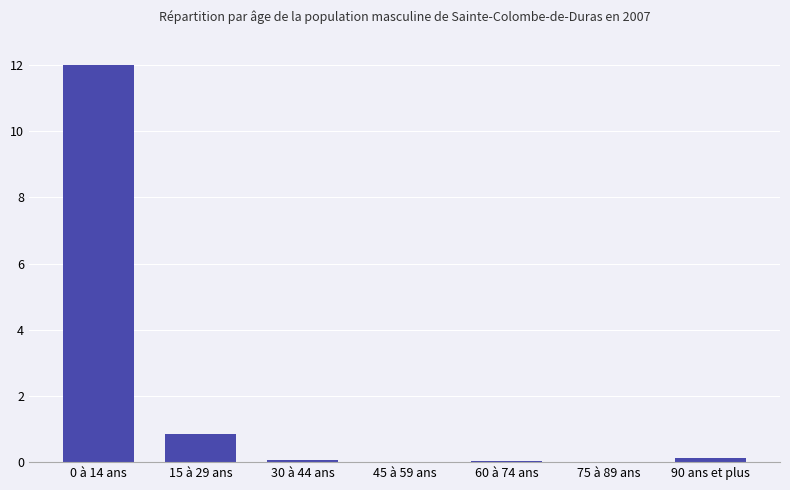

How many categories are shown in the chart?

7